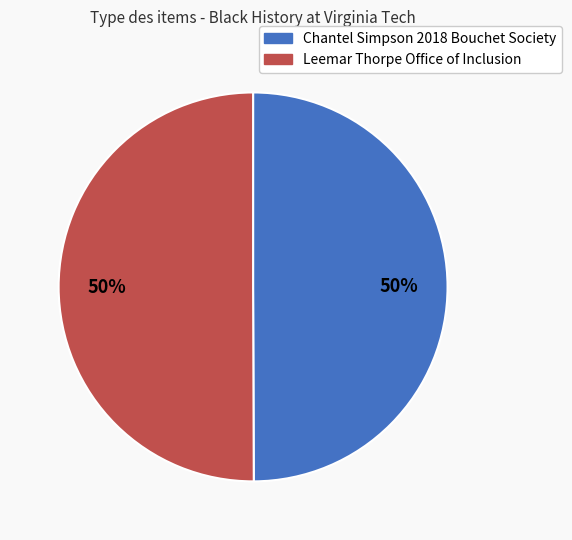

To the nearest percent, what is the combined percentage of Leemar Thorpe Office of Inclusion and Chantel Simpson 2018 Bouchet Society?

100%